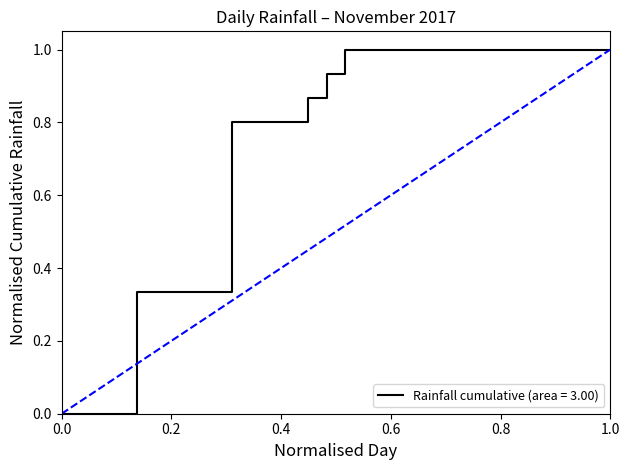

What is the maximum value shown in the chart?

1.0